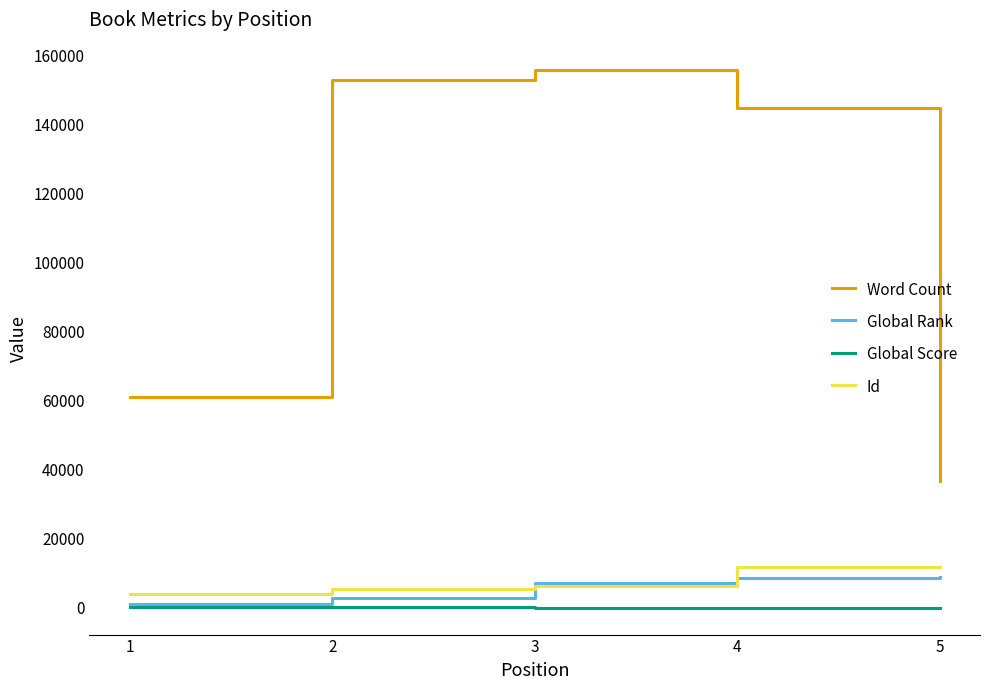

The value of Word Count at 3 is 70564. True or false?

False